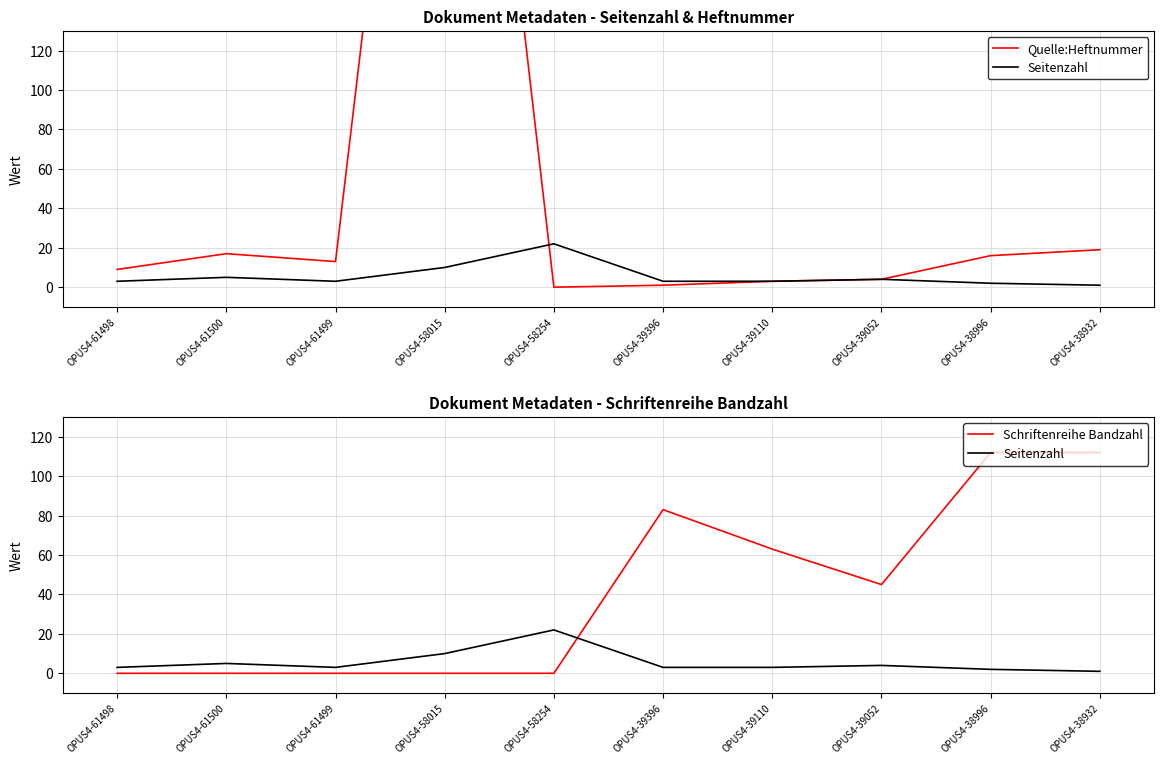

What is the sum of all Schriftenreihe Bandzahl values?

415